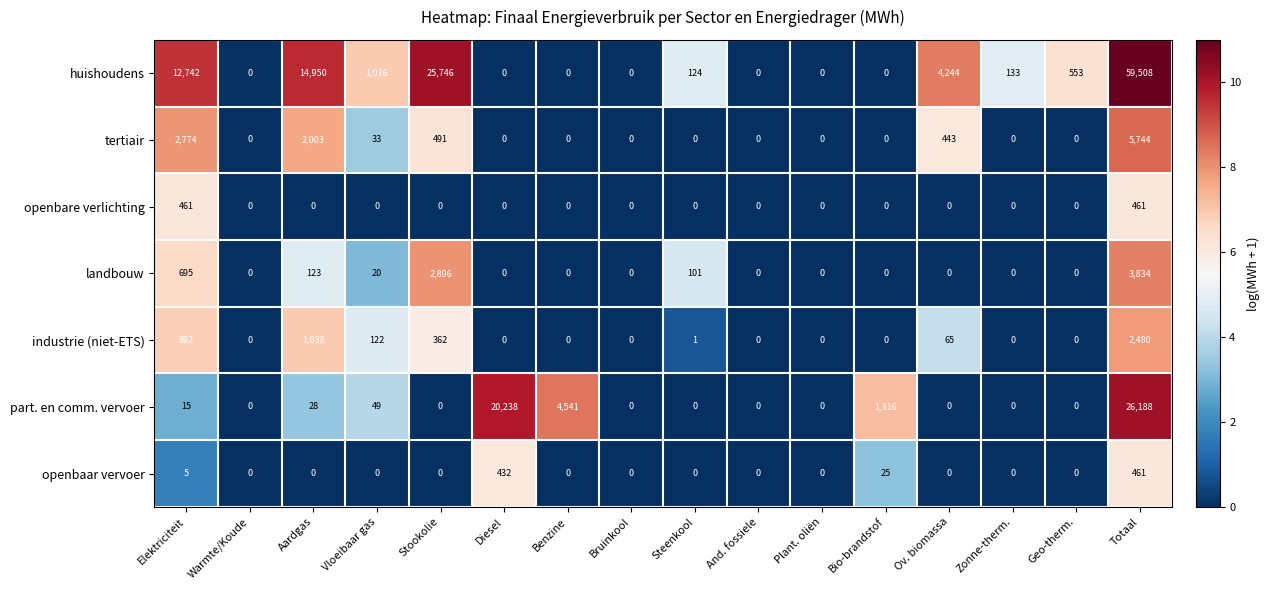

What is the difference between the second highest and second lowest values in the huishoudens series?

25746